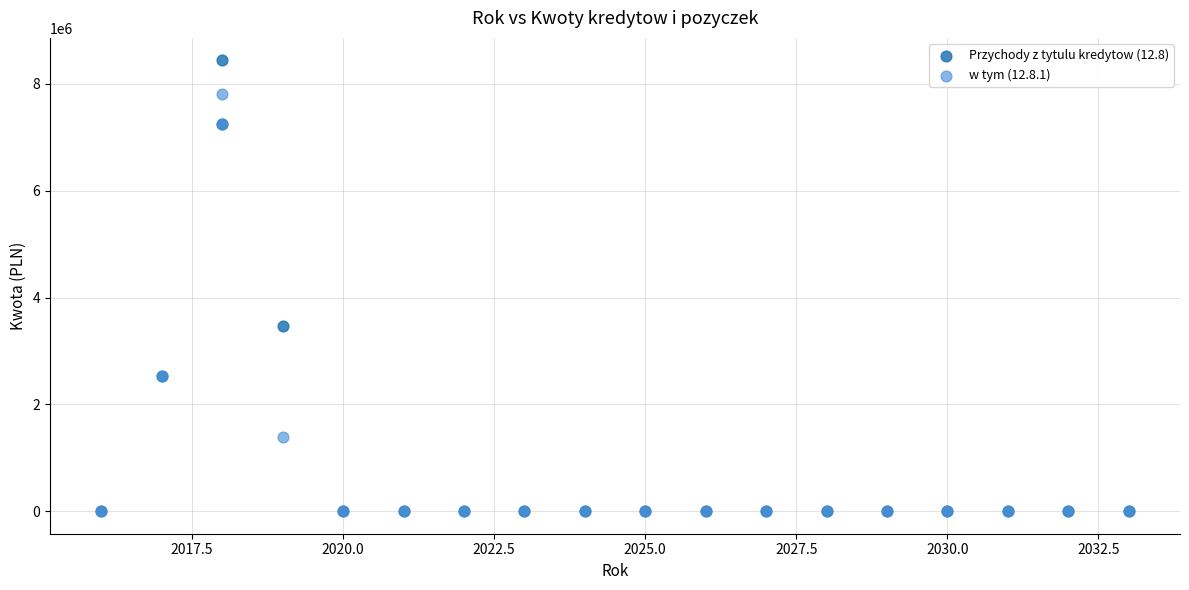

Which series reaches the maximum Y coordinate?

Przychody z tytulu kredytow (12.8)